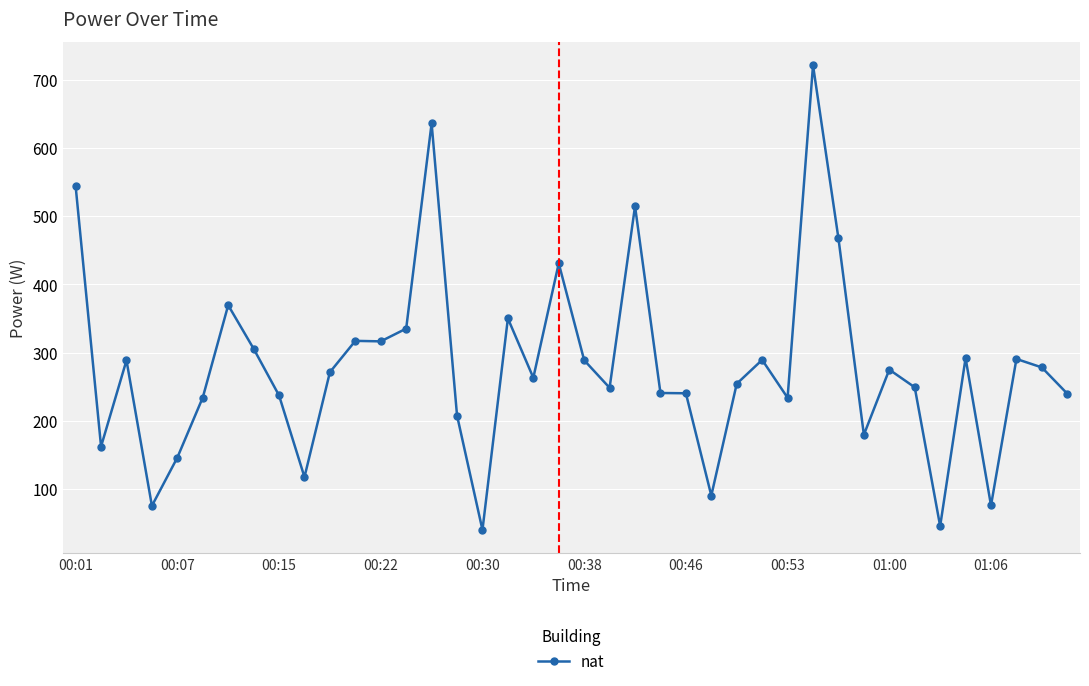

True or false: there are more than 1 points higher than both neighbors.

True